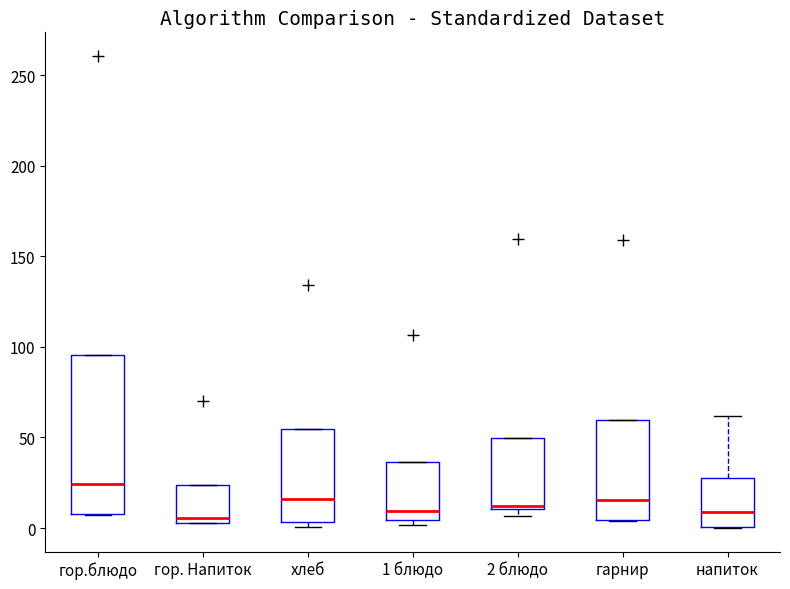

Reading left to right, transcribe this box plot: for each box, give where its median line is, the range the box spans, and where its two whiskers end, as read against the y-axis. The values are not printed on the chart, so give them approximately, as read against the axis.

гор.блюдо: median 25, box 10 to 95, whiskers 5 to 95
гор. Напиток: median 5 (just above the box's lower edge), box 5 to 25, whiskers 5 to 25
хлеб: median 15, box 5 to 55, whiskers 0 to 55
1 блюдо: median 10, box 5 to 35, whiskers 0 to 35
2 блюдо: median 10 (just above the box's lower edge), box 10 to 50, whiskers 5 to 50
гарнир: median 15, box 5 to 60, whiskers 5 to 60
напиток: median 10, box 0 to 30, whiskers 0 to 60